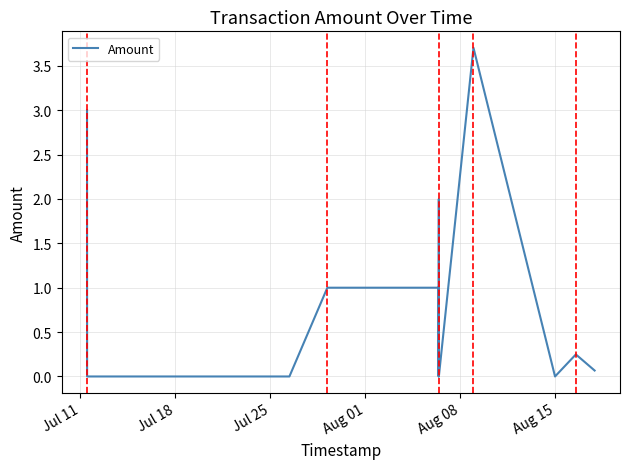

What is the greatest value displayed?

3.7